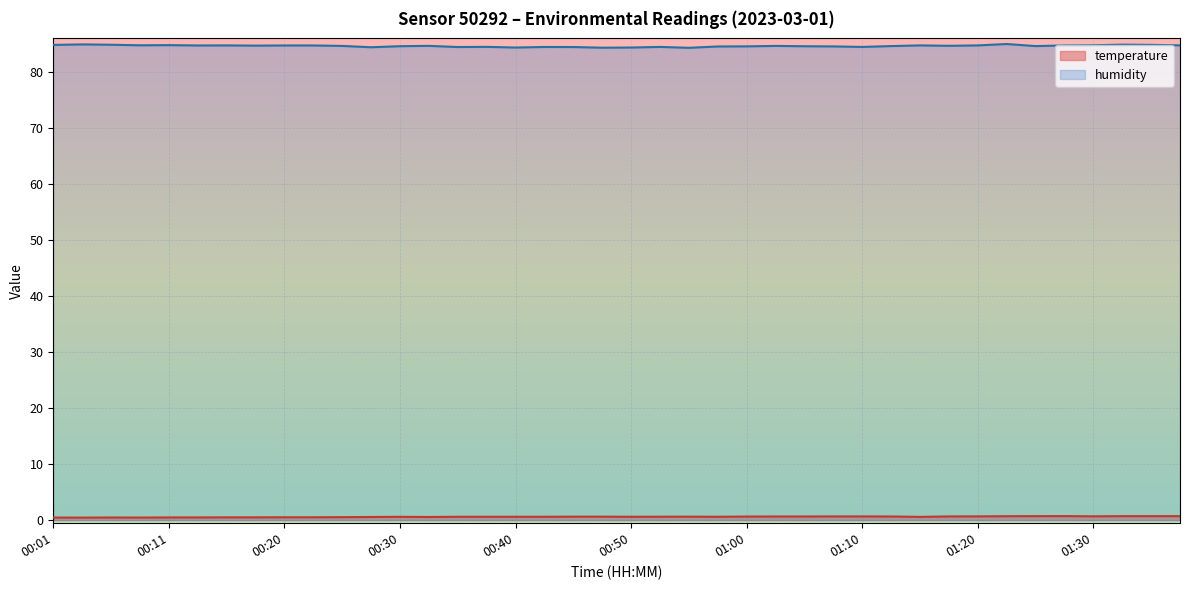

At which label does humidity reach its minimum?

00:55